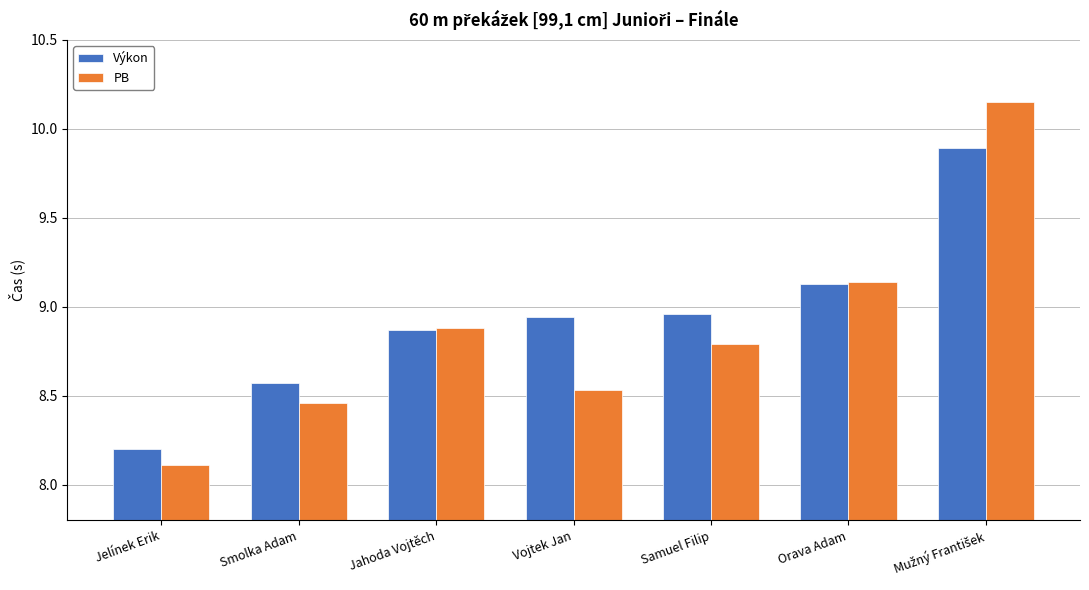

What is the lowest value of the Výkon series?

8.2